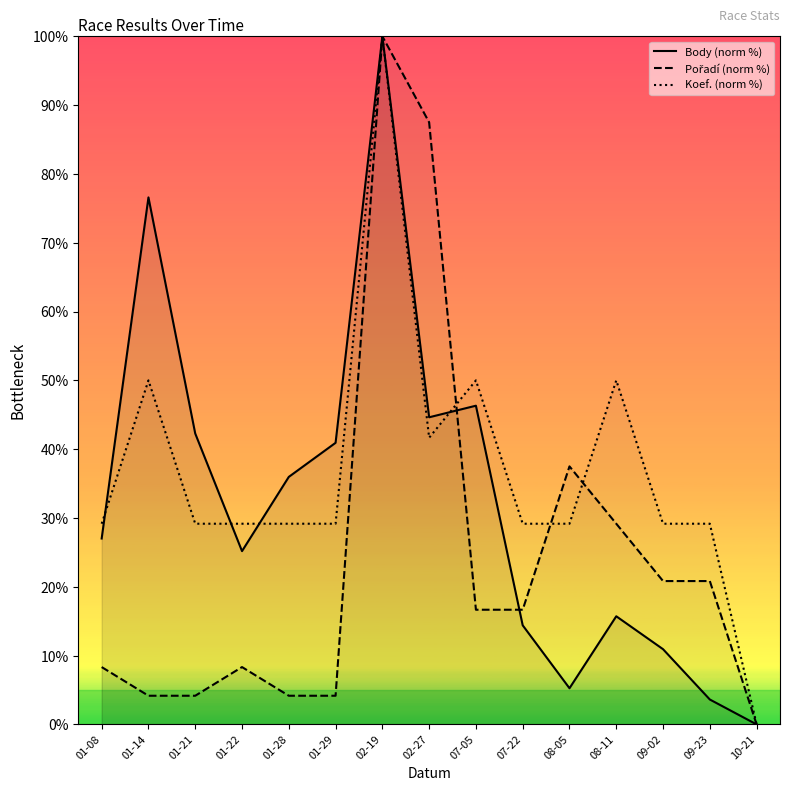

Which series changed the most between 01-14 and 08-11?

Body (norm %)